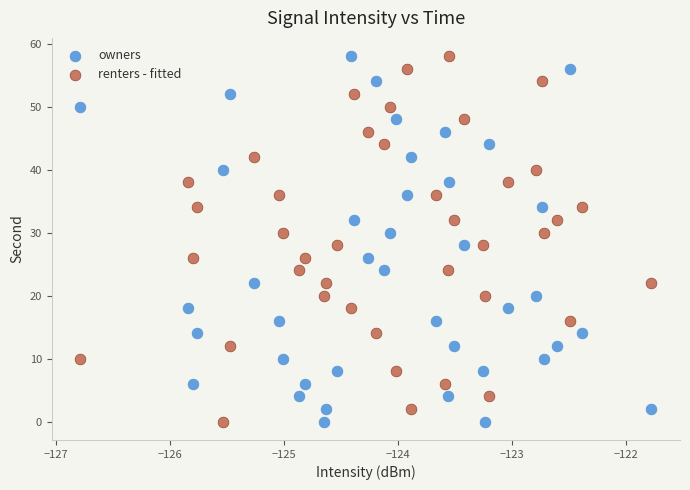

Across all data points, what is the range of Y values (max minus min)?

58